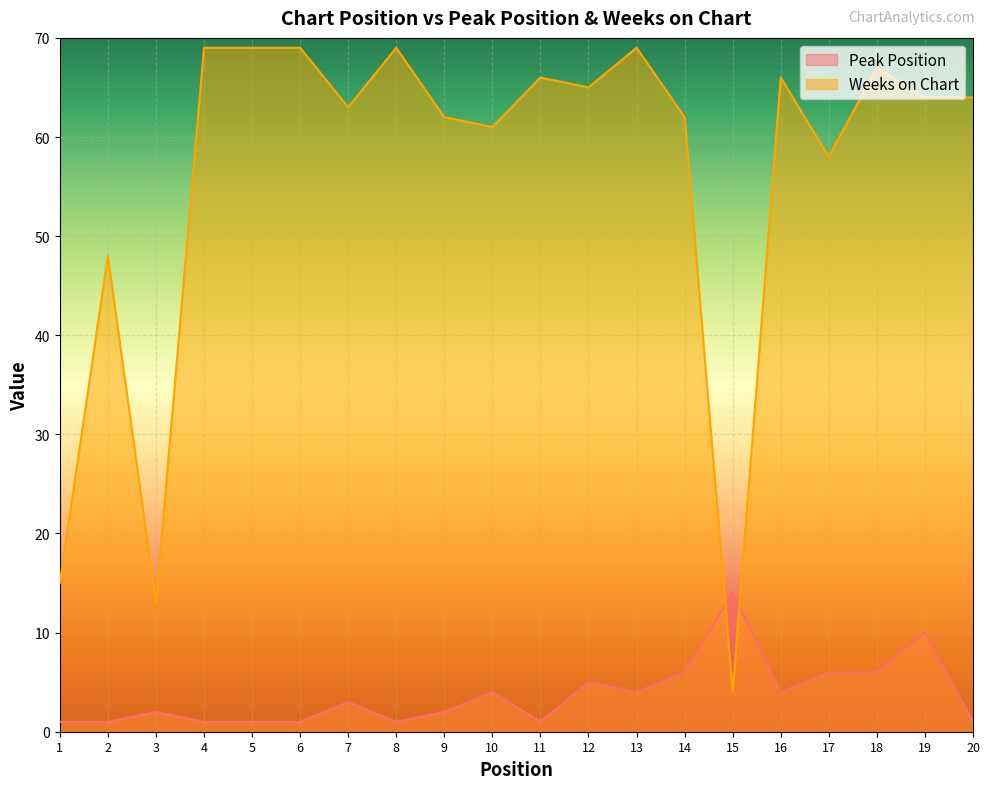

What is the average value of the Peak Position series?

4